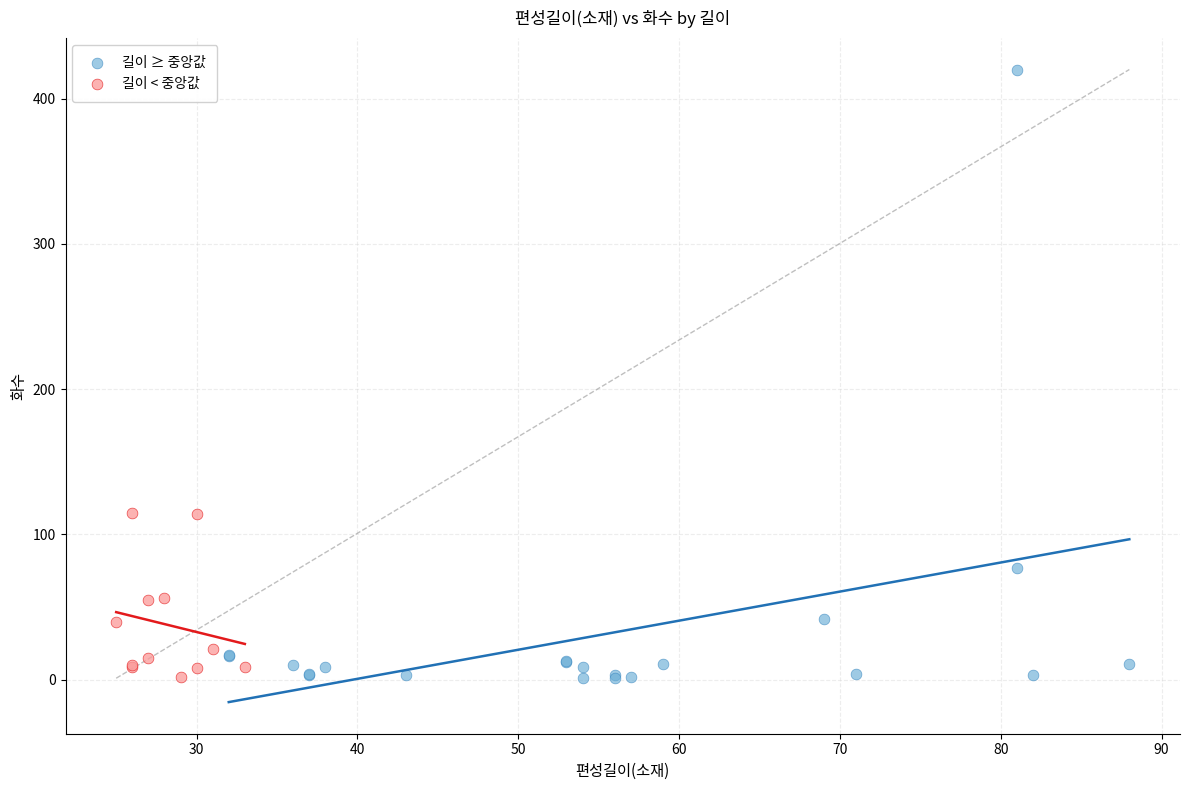

Which series has the largest Y range (max minus min)?

길이 ≥ 중앙값